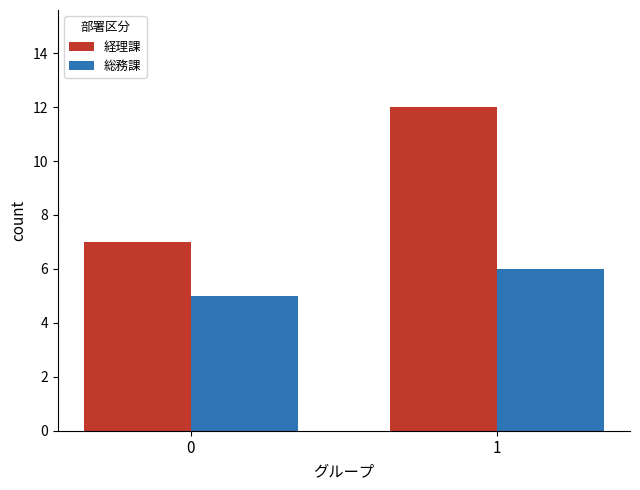

Rank the categories by 総務課 value from lowest to highest.

0, 1